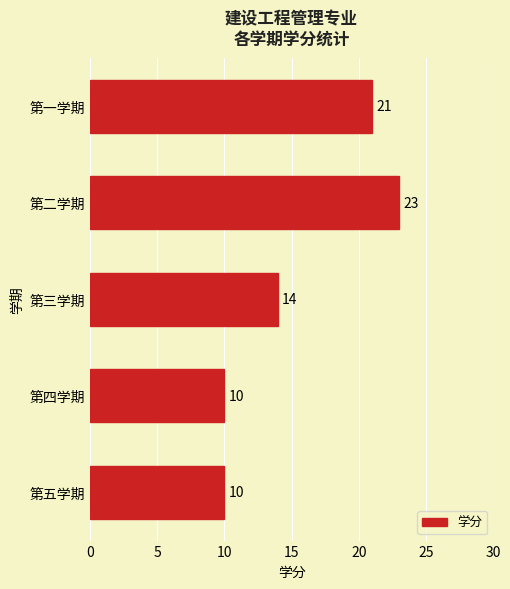

True or false: the data shows 23 at 第二学期.

True